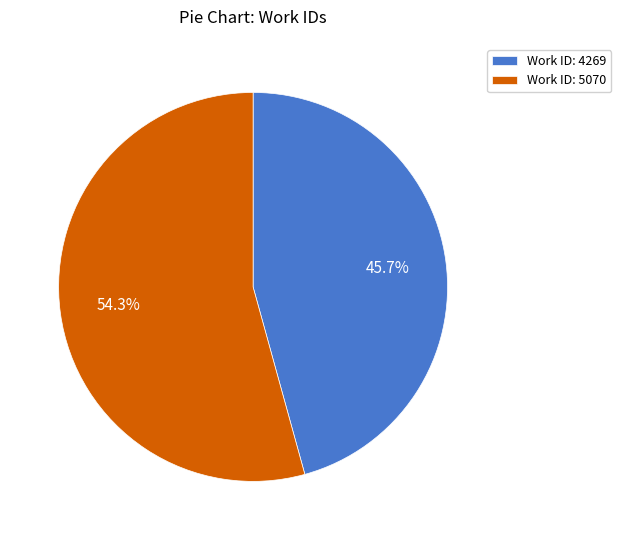

True or false: Work ID: 4269 accounts for 46% of the total.

True